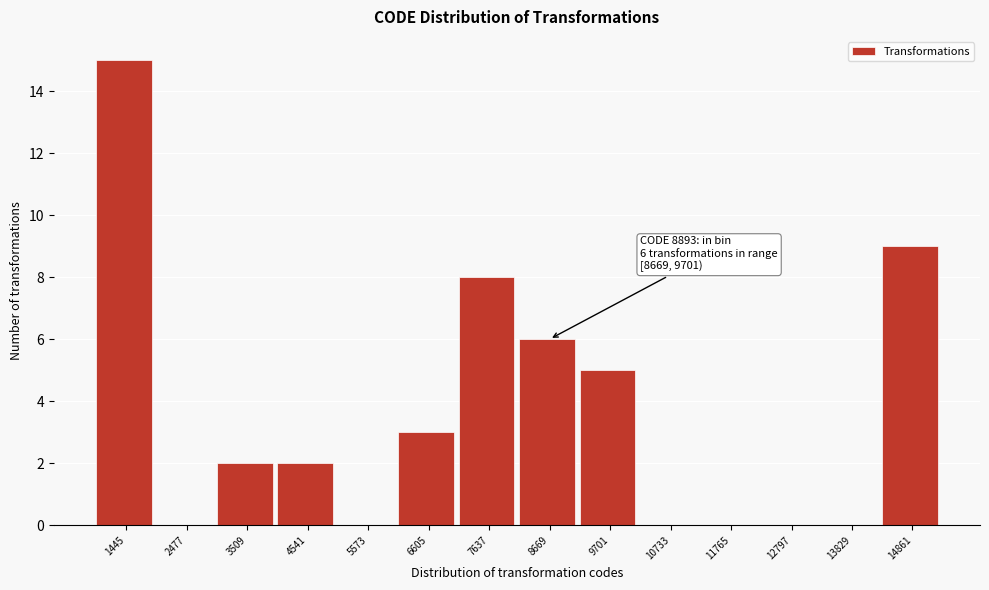

Reading right to left, what are all the values shown in this chart?

14861=9	13829=0	12797=0	11765=0	10733=0	9701=5	8669=6	7637=8	6605=3	5573=0	4541=2	3509=2	2477=0	1445=15